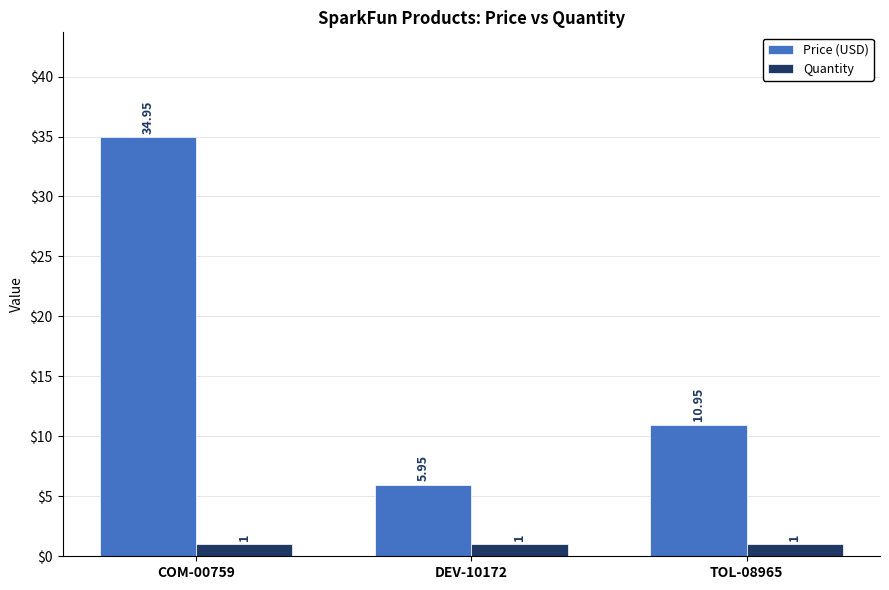

Which series changed the most between DEV-10172 and TOL-08965?

Price (USD)